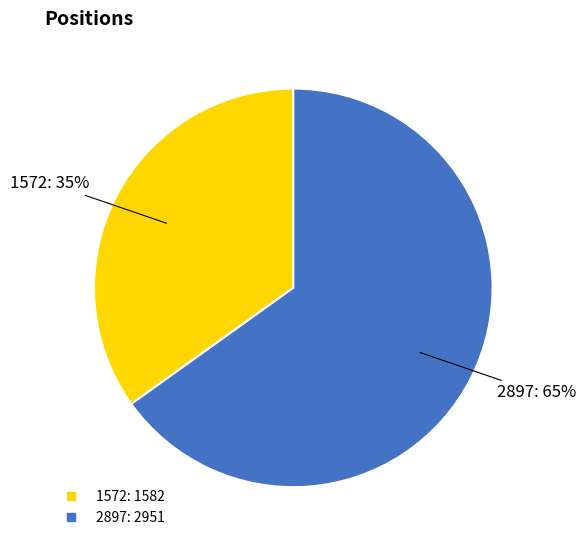

How many slices are in this pie chart?

2